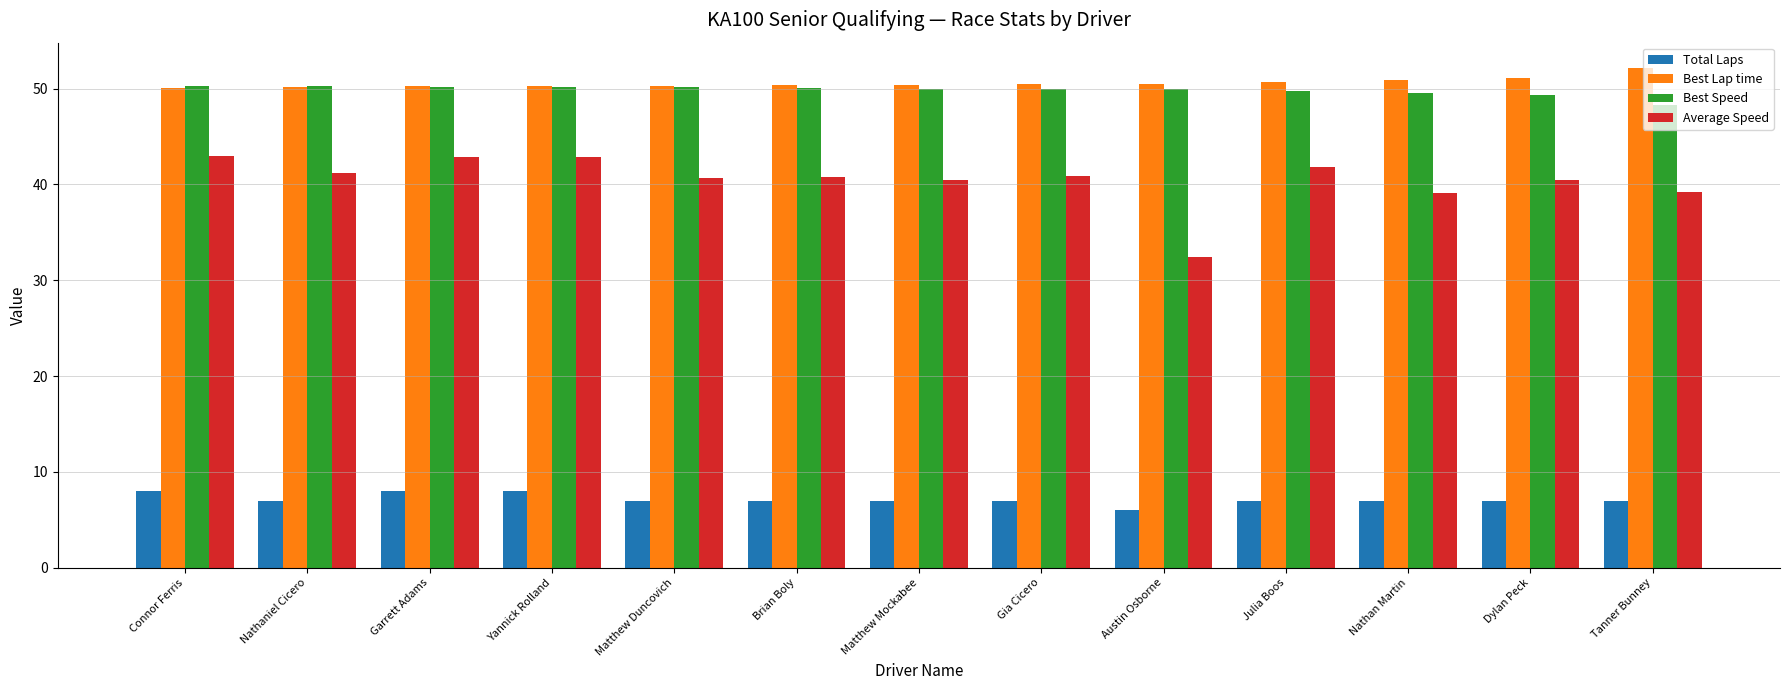

At which label does Best Speed first exceed 49?

Connor Ferris